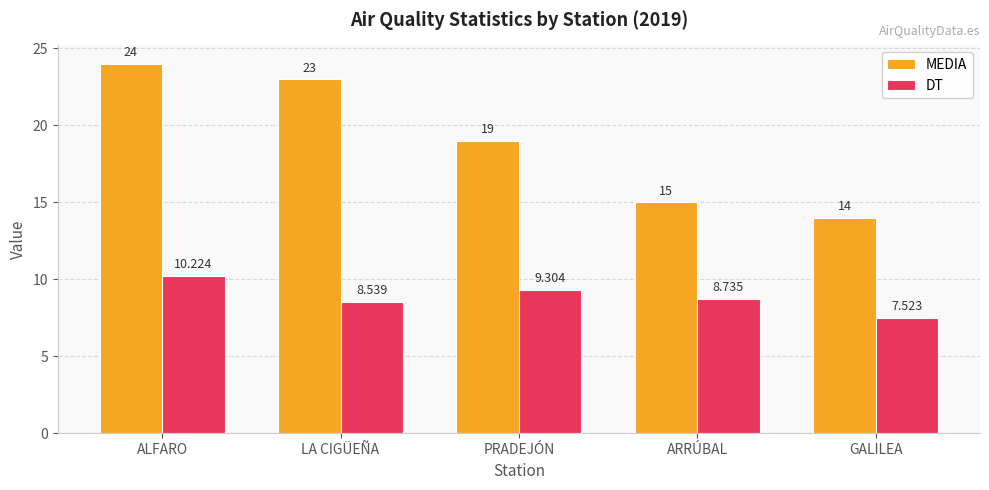

At which label is DT closest to 8?

GALILEA